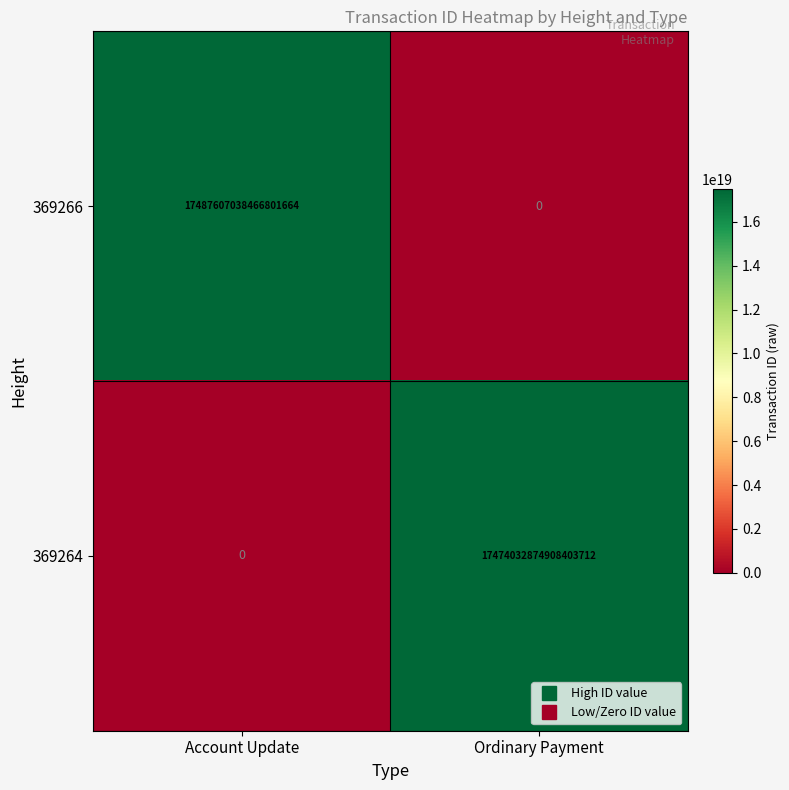

Where is 369264 nearest to the value 8737016437454201856?

Account Update